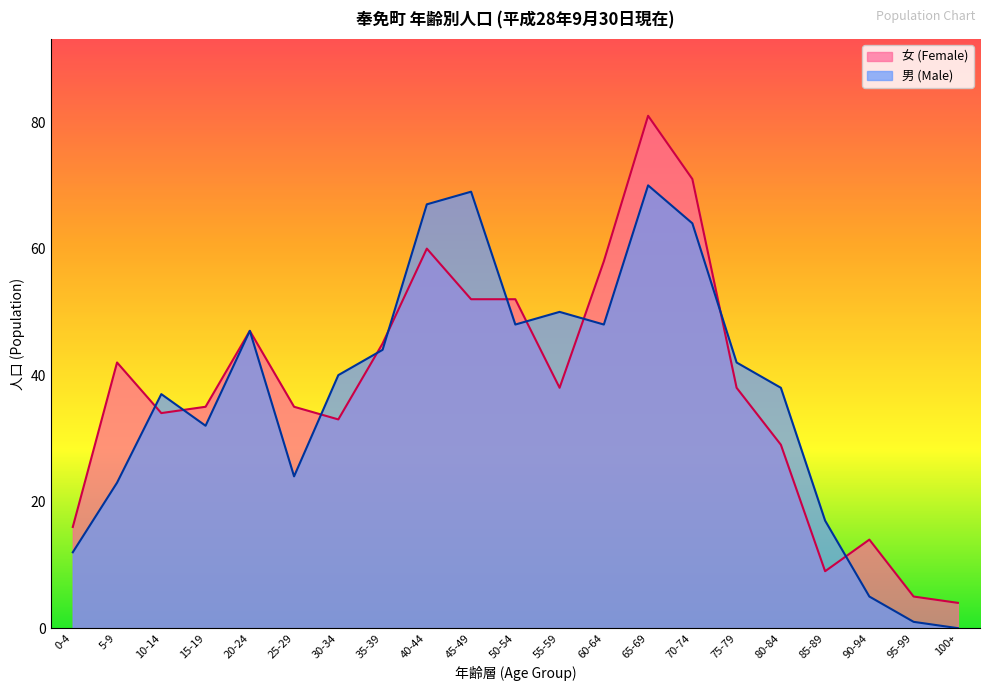

Which label corresponds to the largest value in the chart?

65-69